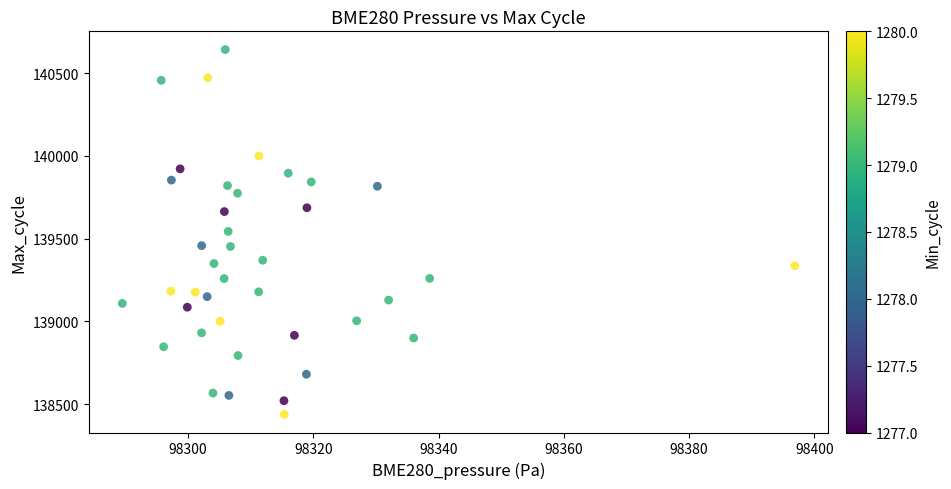

What is the range of Y values (max minus min)?

2204